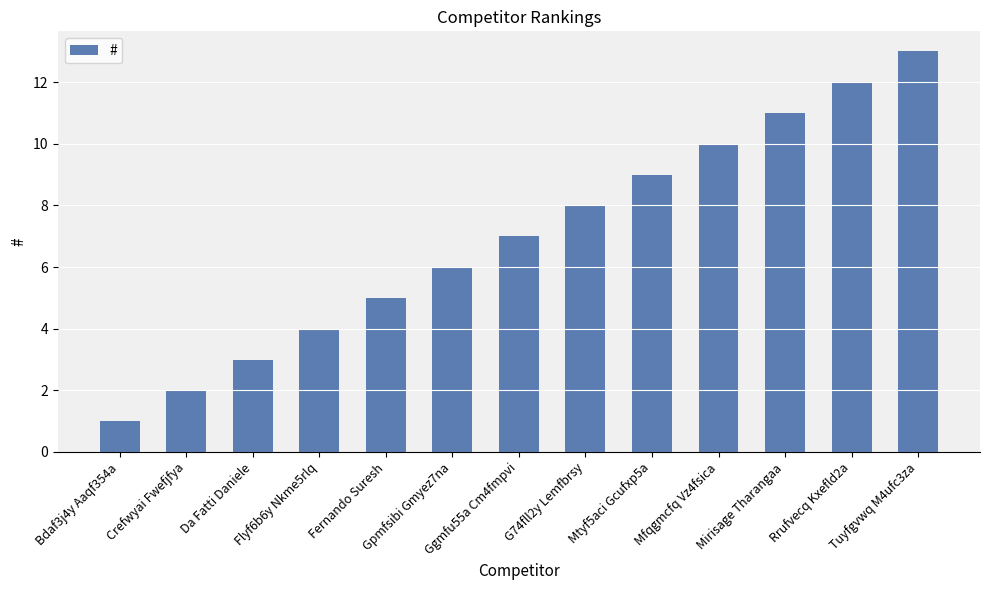

What is the change in value from Crefwyai Fwefjfya to Da Fatti Daniele?

+1